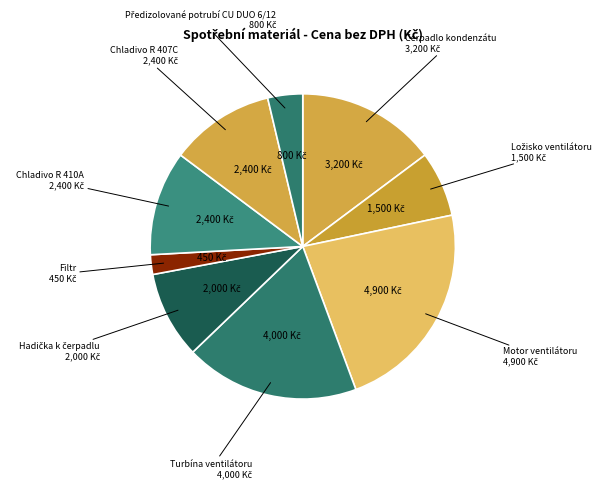

Count the number of slices in the pie.

9